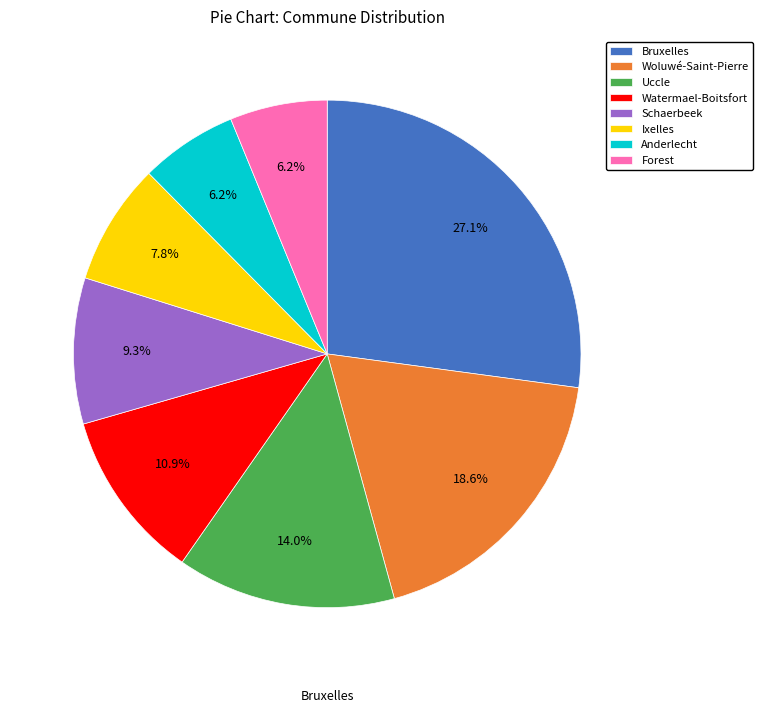

Approximately how many times larger is the value at Forest compared to Anderlecht?

1.0